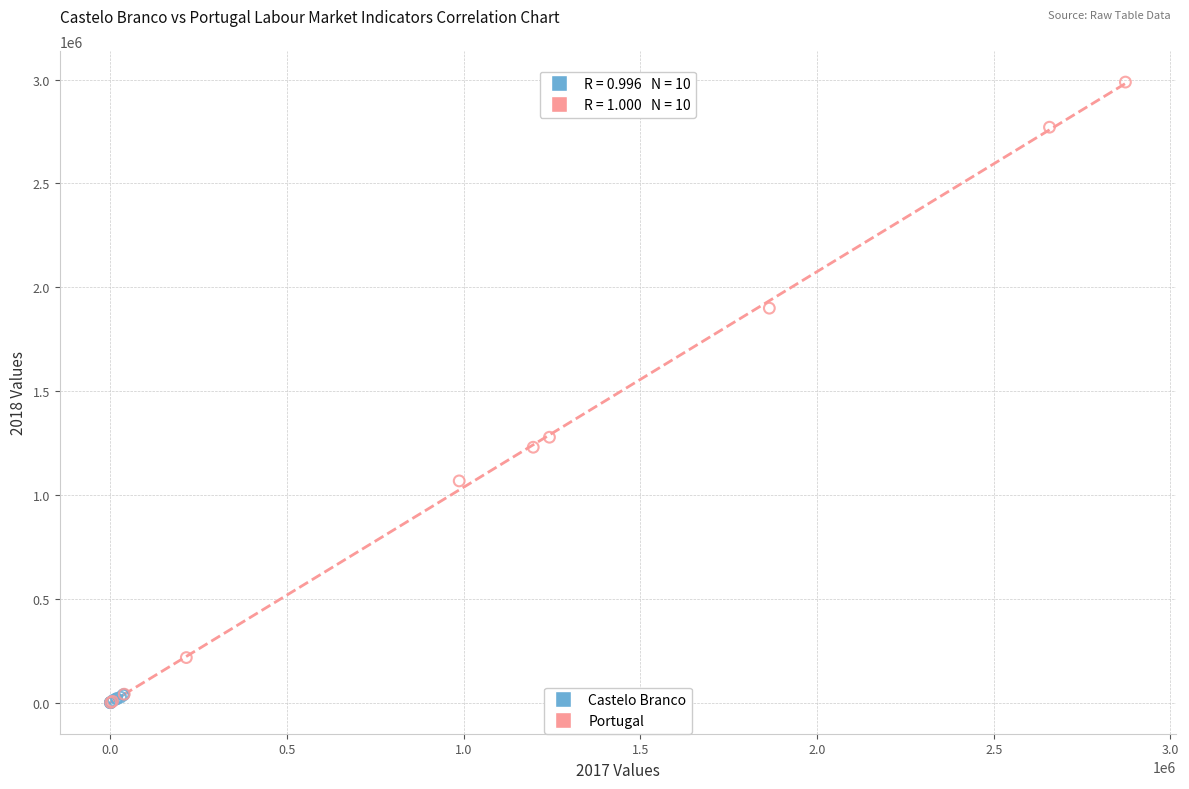

Which series contains the highest Y value?

Portugal